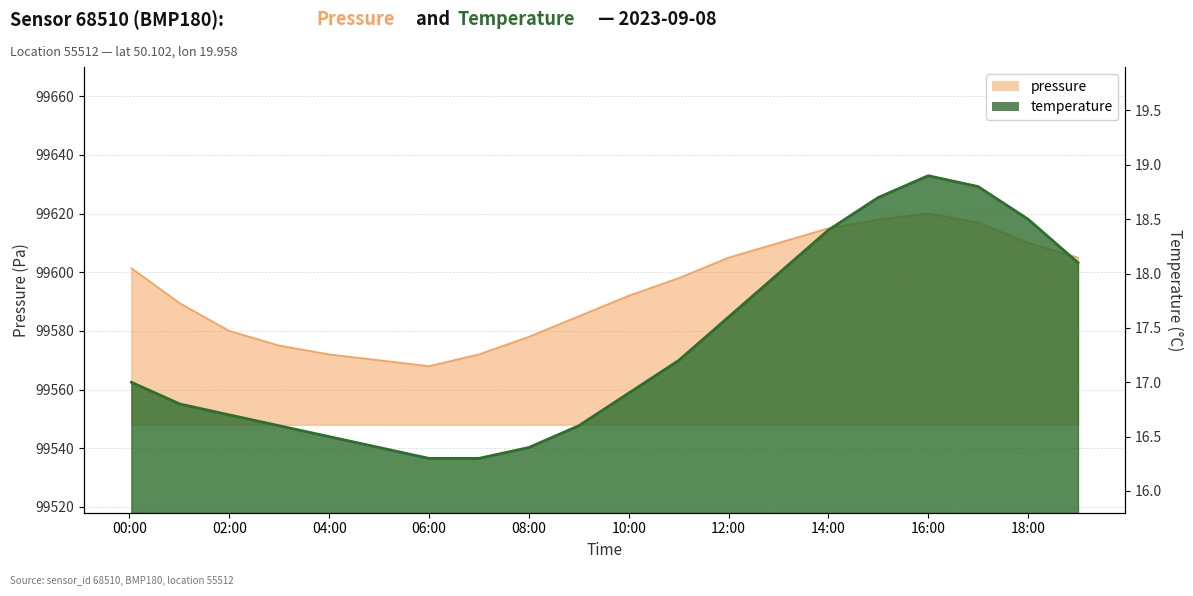

What is the sum of the pressure values at 18:00 and 07:00?

199182.0